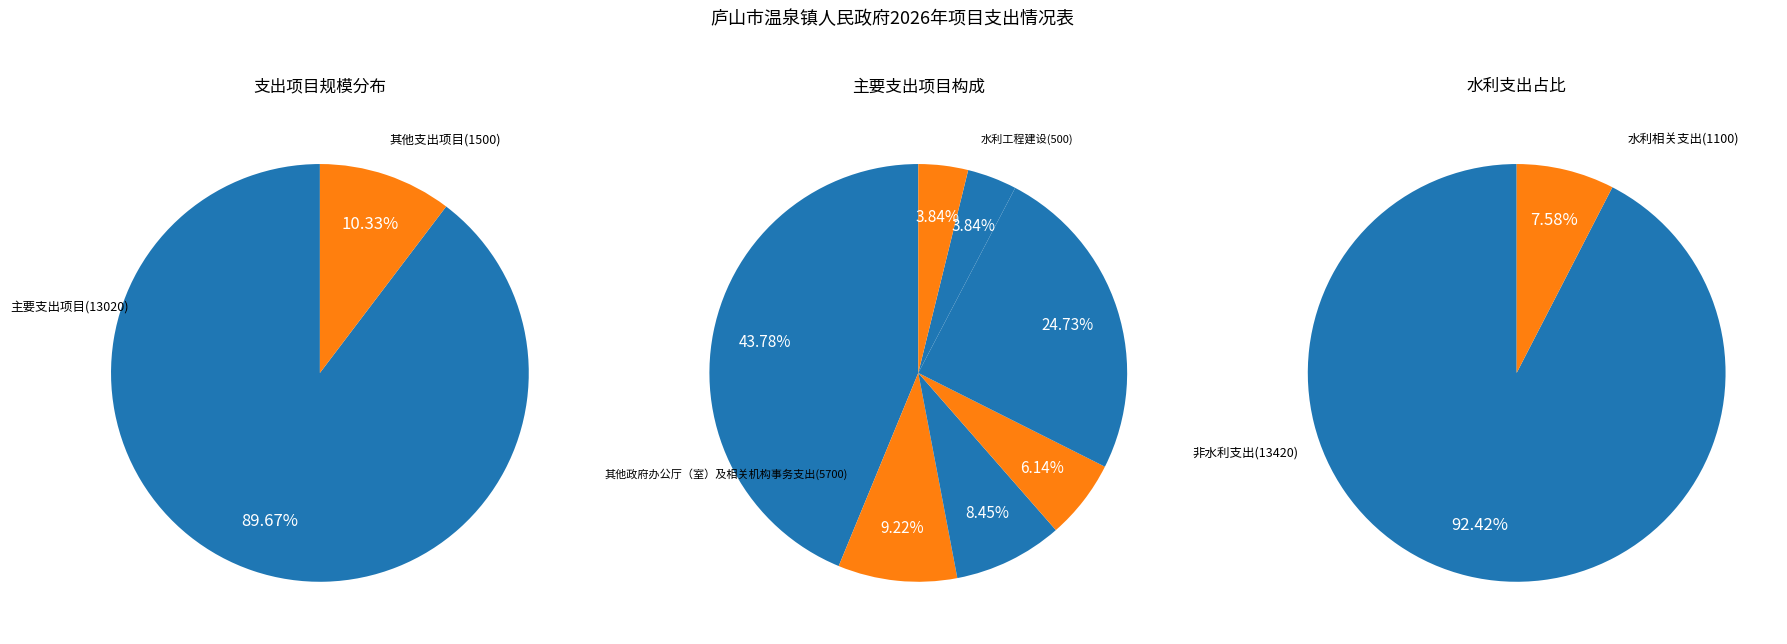

What is the smallest slice in the pie chart?

其他文化和旅游支出